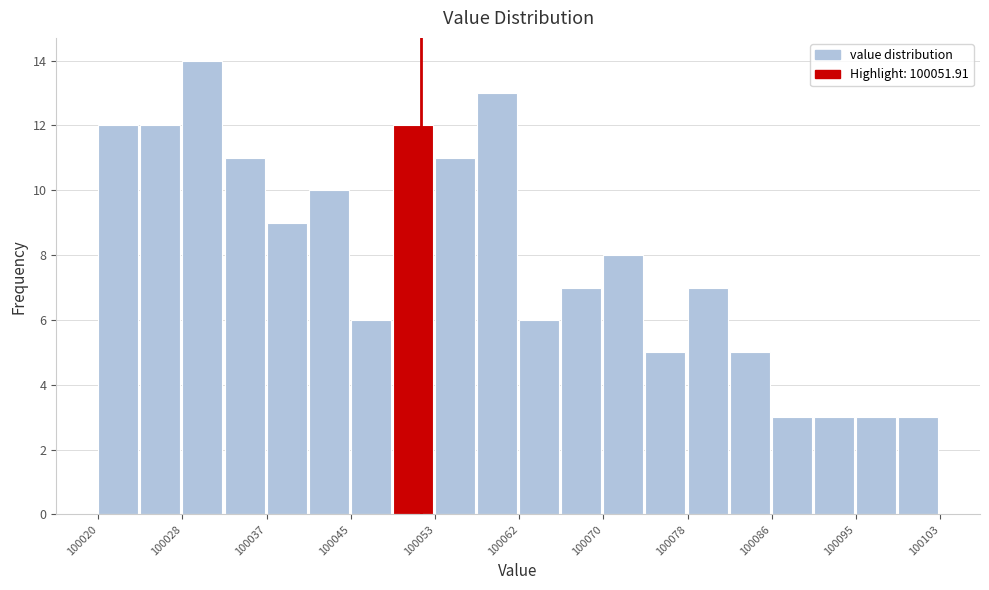

How tall is the bar that spans 100078 to 100082 on the x-axis? Neither the bar edges nor the heights are printed on the chart, so give them approximately, as read against the axes.

7